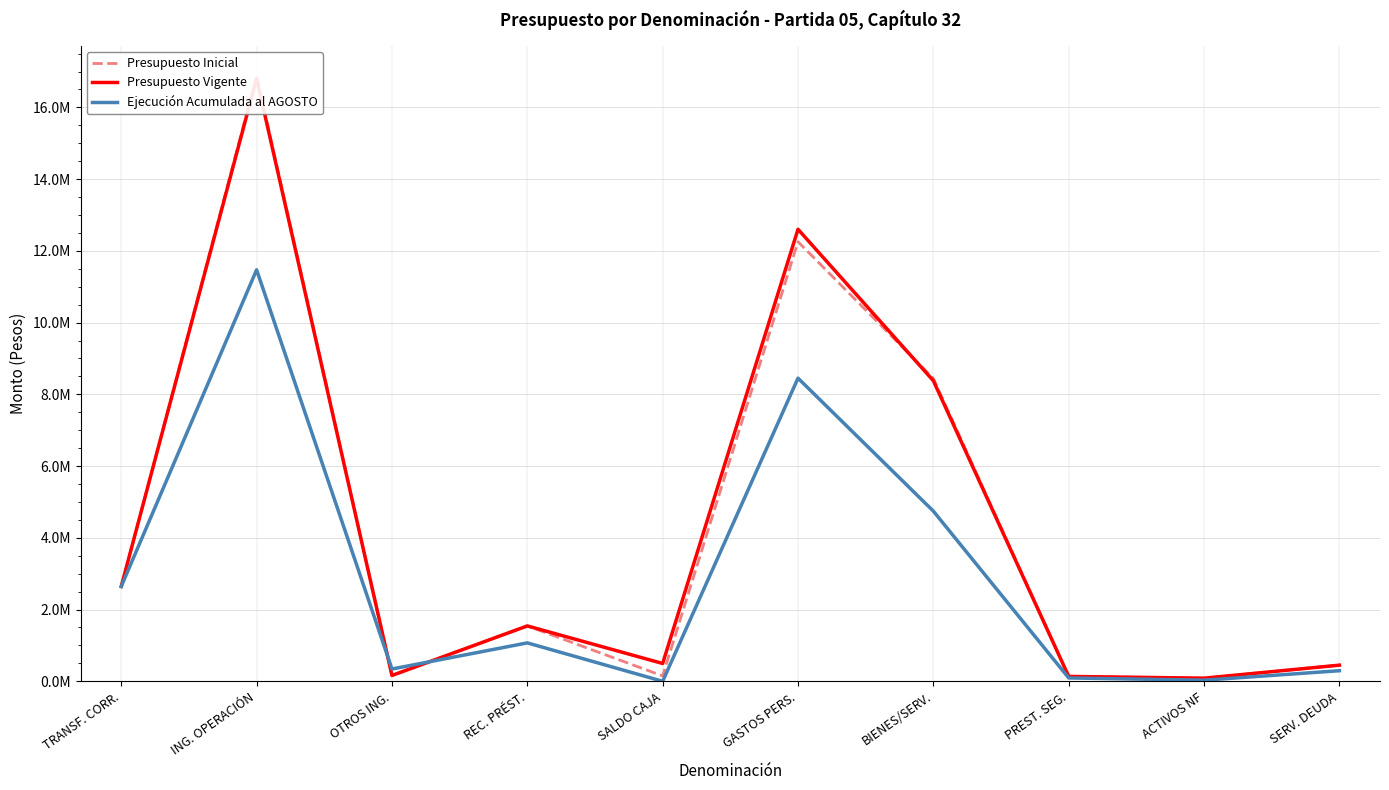

True or false: Presupuesto Inicial and Ejecución Acumulada al AGOSTO intersect in this chart.

True